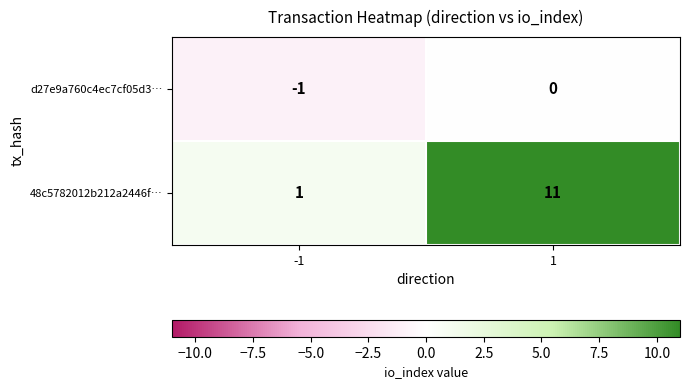

The value of d27e9a760c4ec7cf05d3… at -1 is -1. True or false?

True